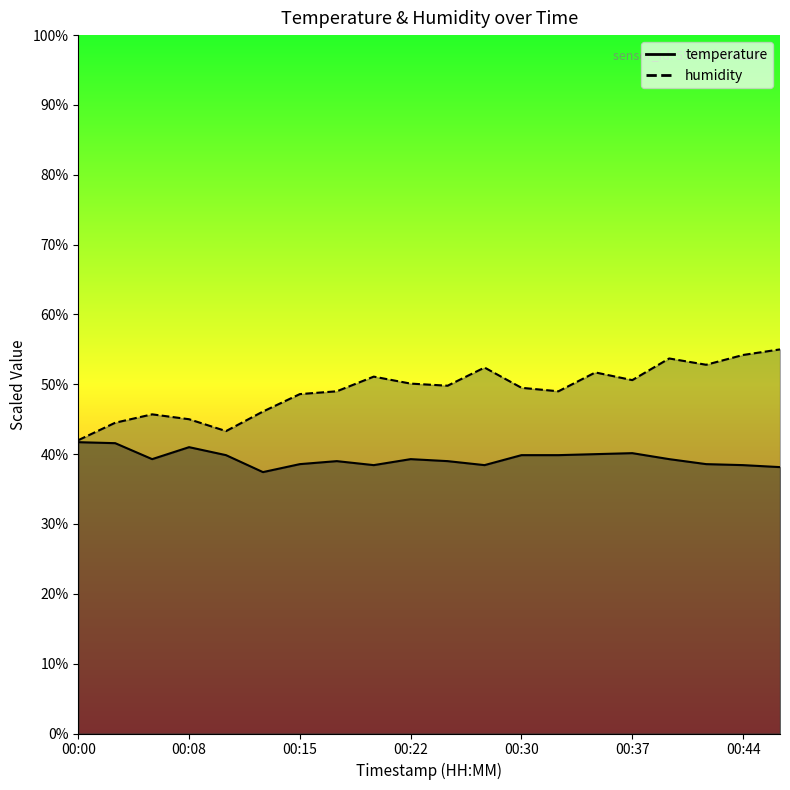

Reading right to left, list all the values displayed in this chart.

temperature: 38.1	38.4	38.6	39.3	40.1	40.0	39.9	39.9	38.4	39.0	39.3	38.4	39.0	38.6	37.4	39.9	41.0	39.3	41.6	41.7
humidity: 55.0	54.2	52.8	53.7	50.6	51.7	49.0	49.5	52.4	49.8	50.1	51.1	49.0	48.6	46.1	43.3	45.0	45.7	44.5	42.0